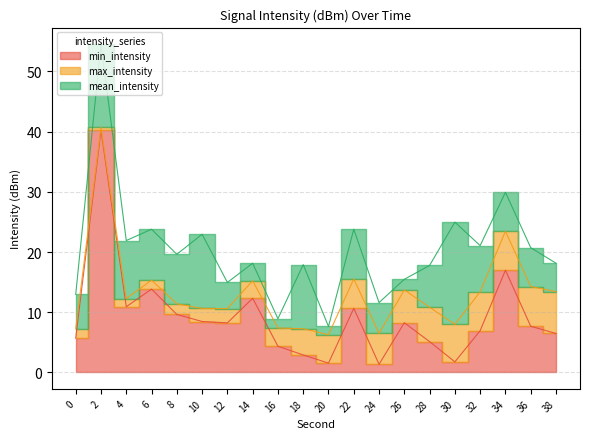

After their last crossing, which series has the higher values: min_intensity or mean_intensity?

mean_intensity